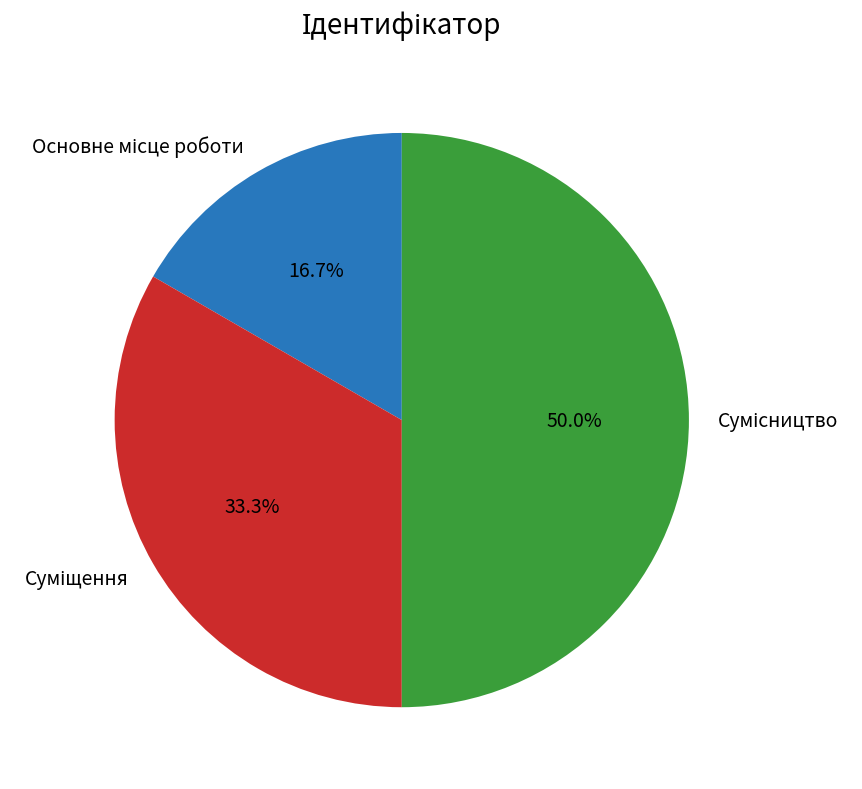

Is the sum of Сумісництво and Суміщення greater than half?

Yes